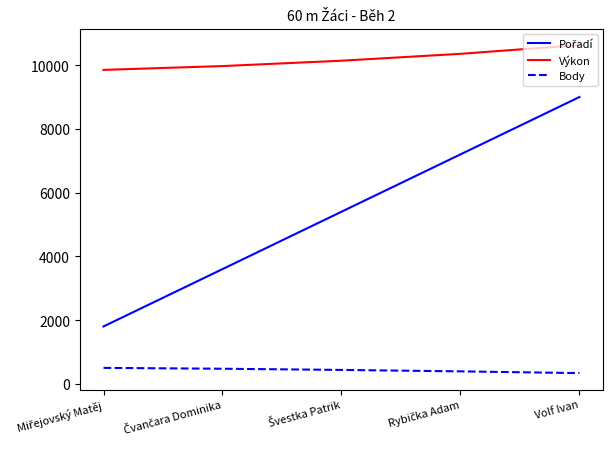

True or false: Body and Výkon cross at least once.

False